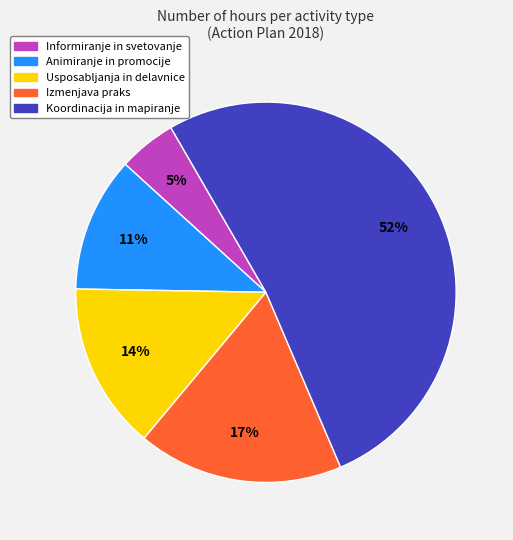

Is there a majority slice in this chart?

Yes